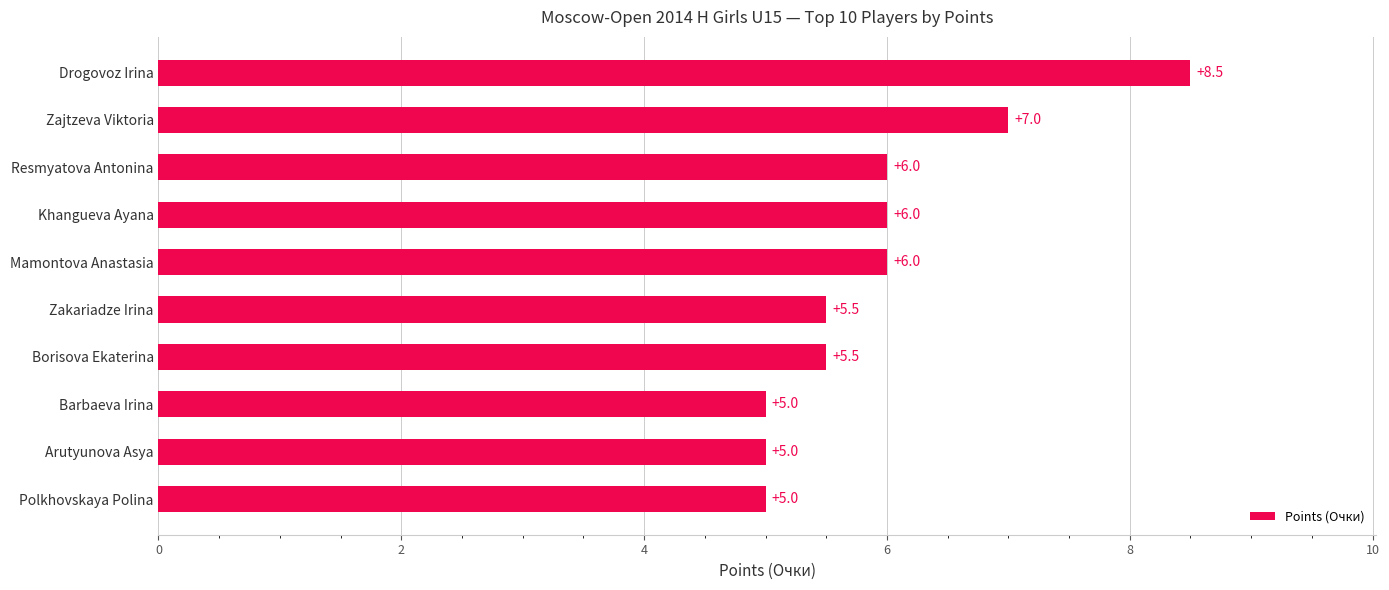

What is the difference between the maximum and minimum values?

3.5